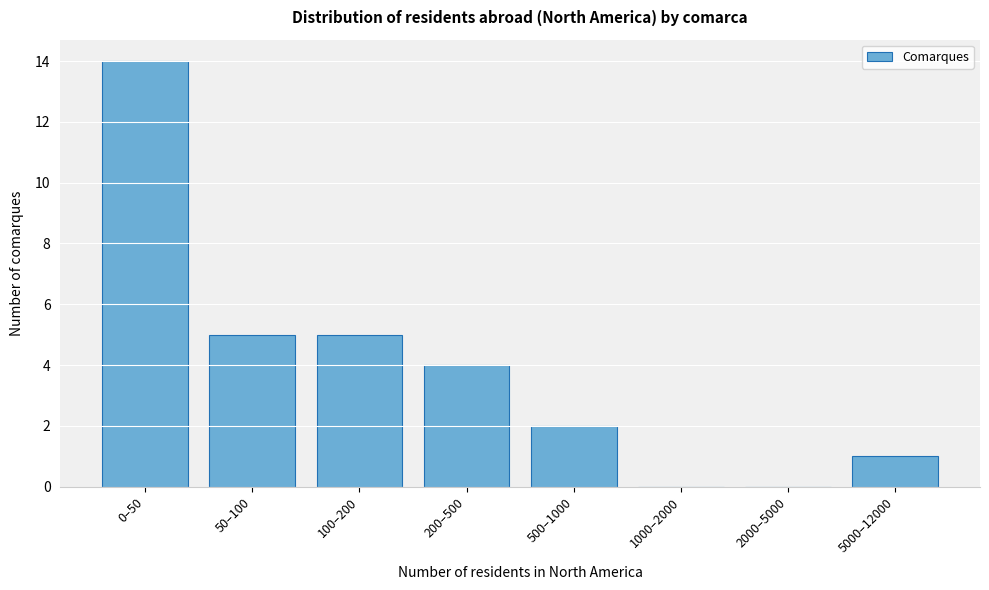

Reading left to right, what are all the values shown in this chart?

0–50=14	50–100=5	100–200=5	200–500=4	500–1000=2	1000–2000=0	2000–5000=0	5000–12000=1